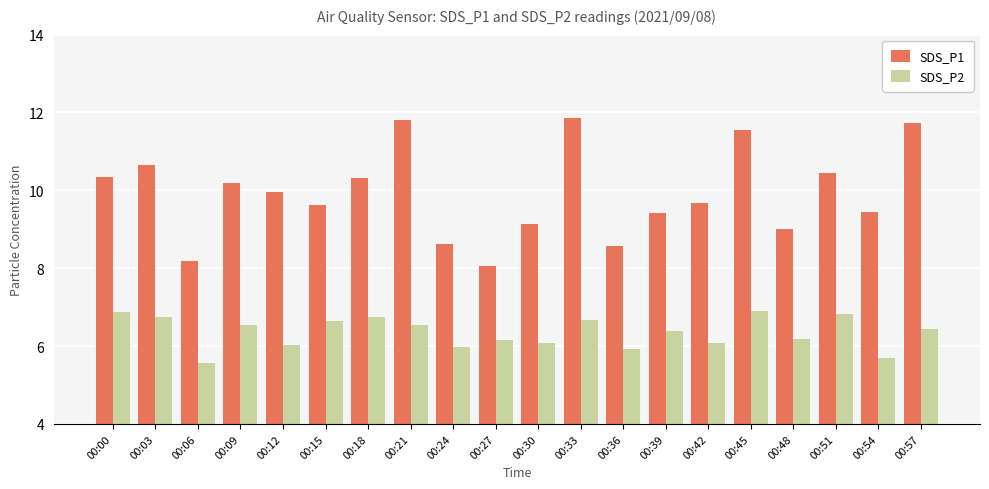

Which series has the largest range (max minus min)?

SDS_P1